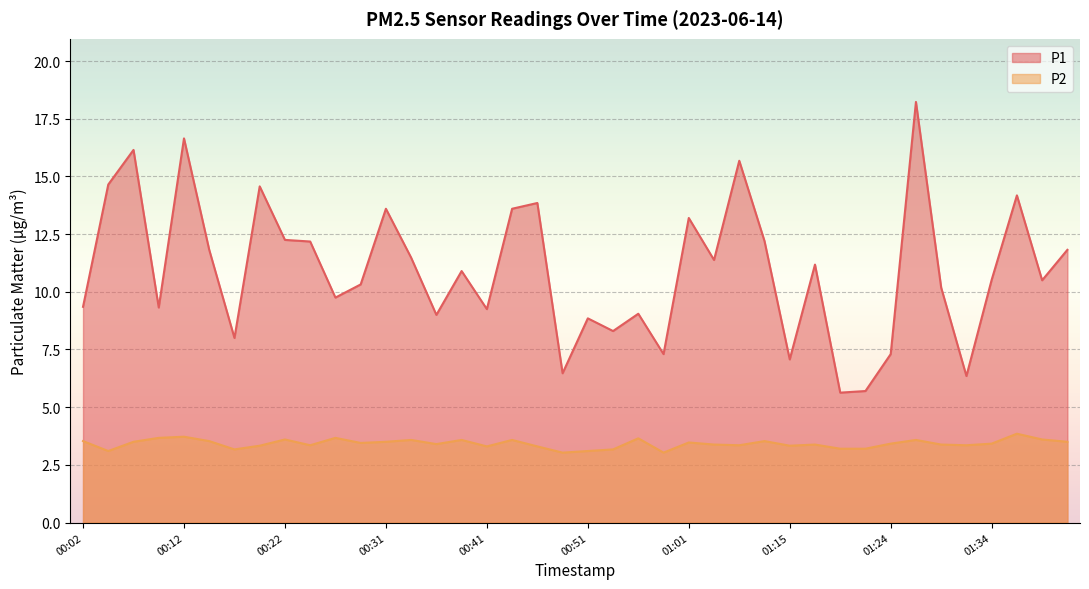

What is the average value of the P1 series?

10.9